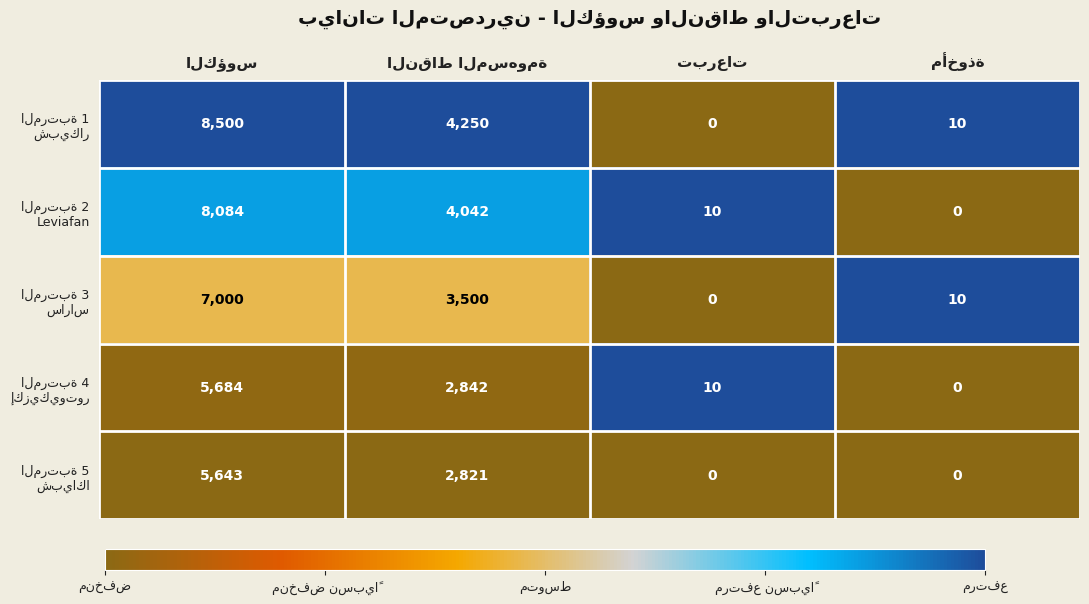

How many data points does each series have?

4